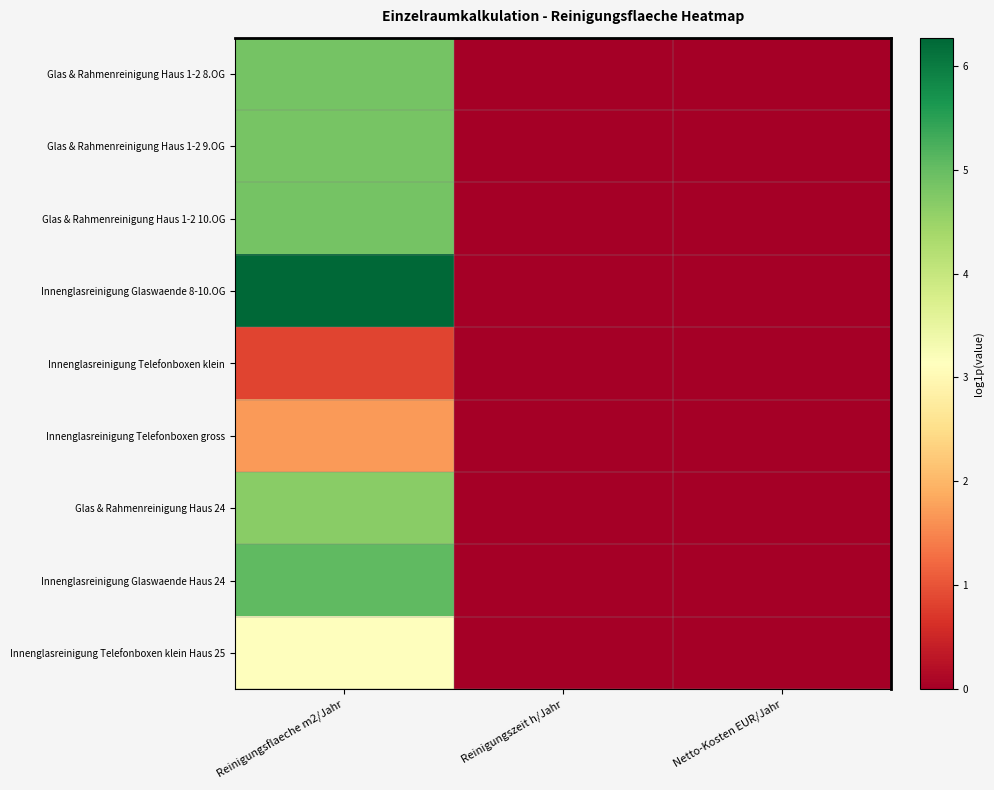

How many categories are shown in the chart?

3